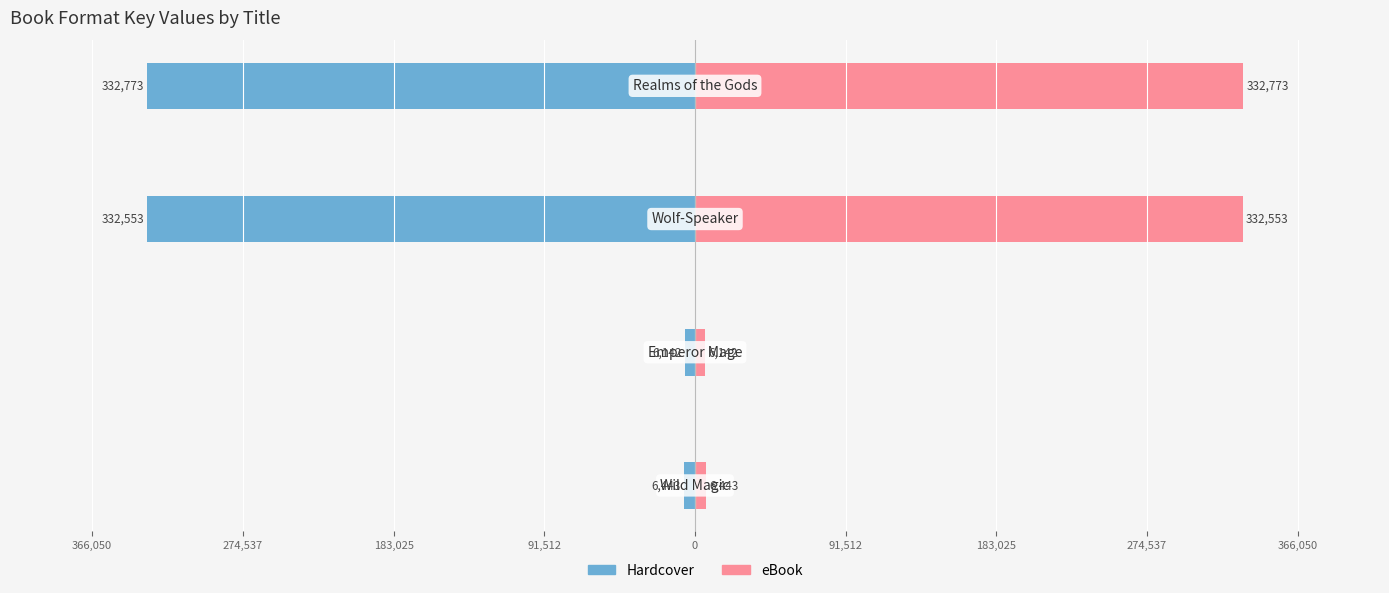

What is the lowest value of the eBook series?

6142